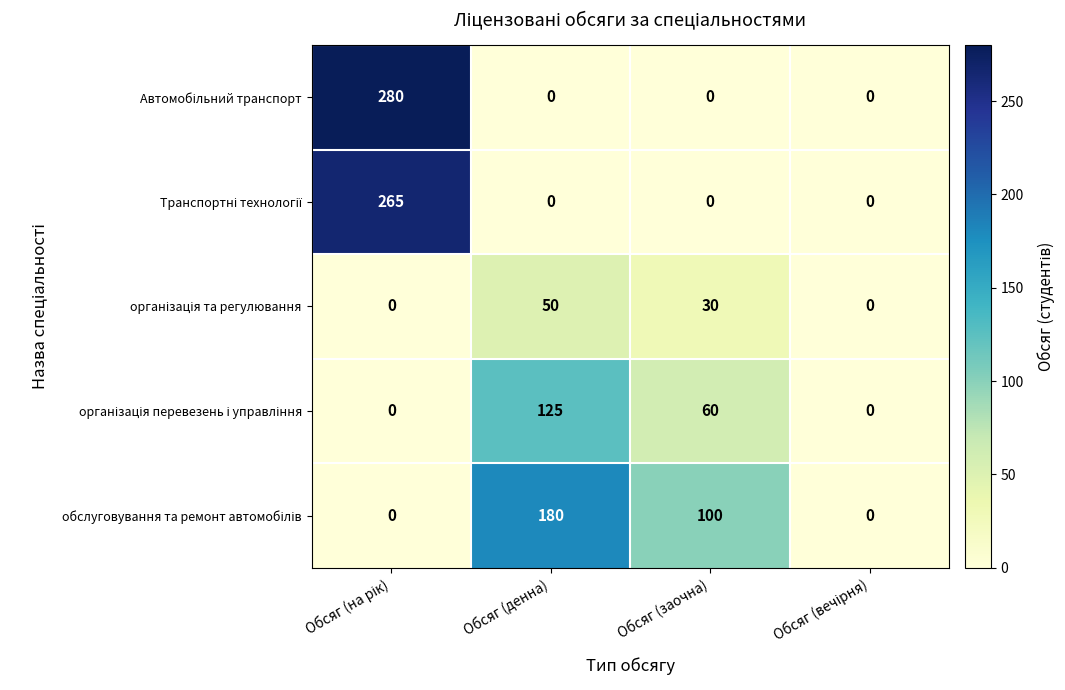

At how many categories does at least one series exceed 33?

3